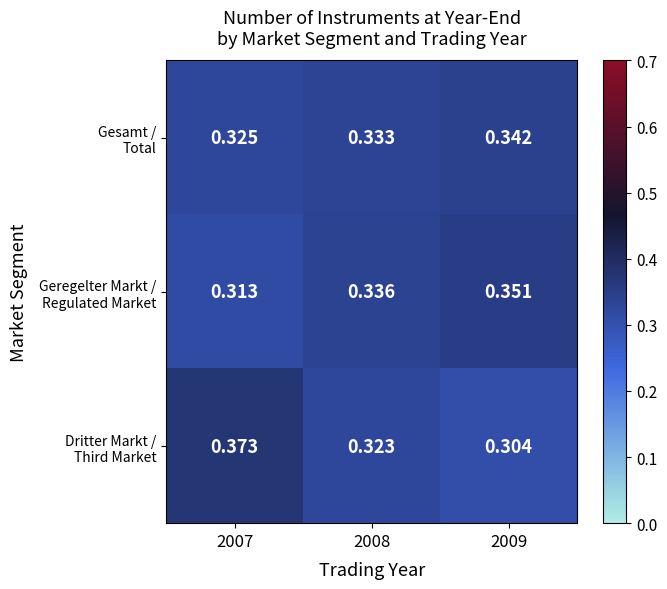

Which has a higher value, 2009 or 2007?

2009